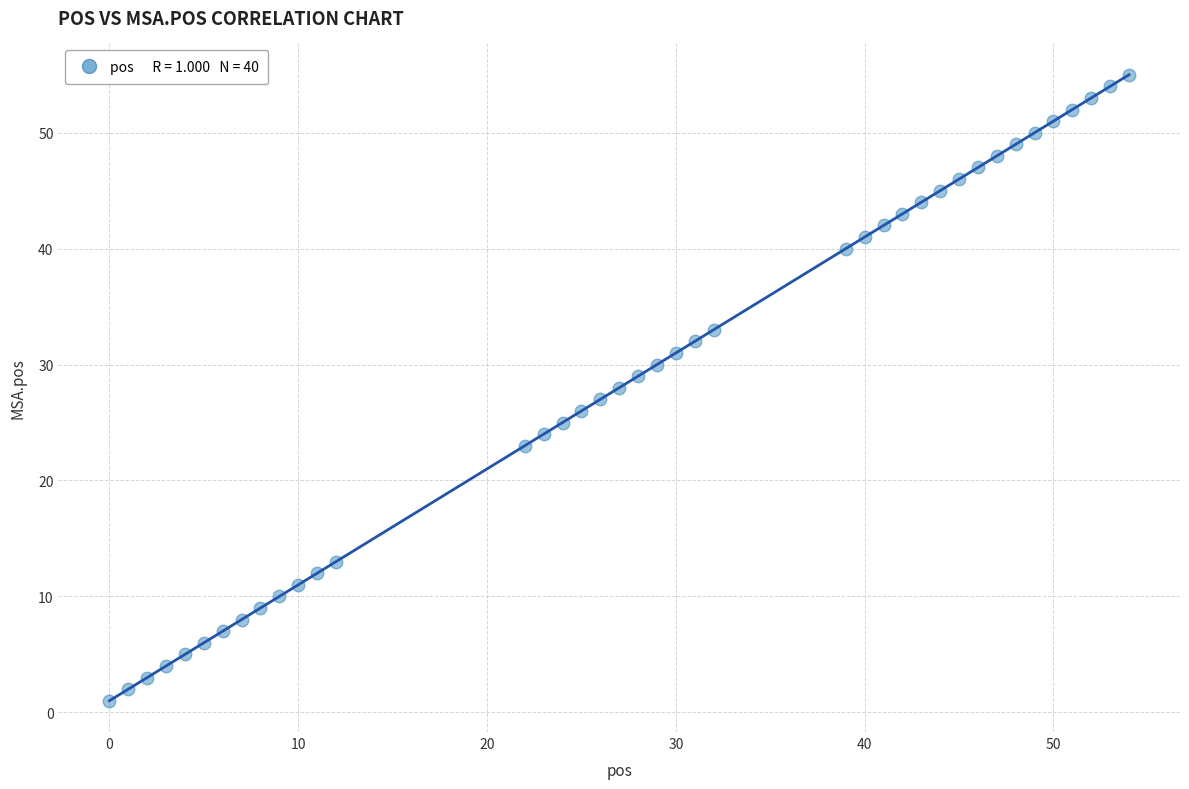

What is the range of Y values (max minus min)?

54